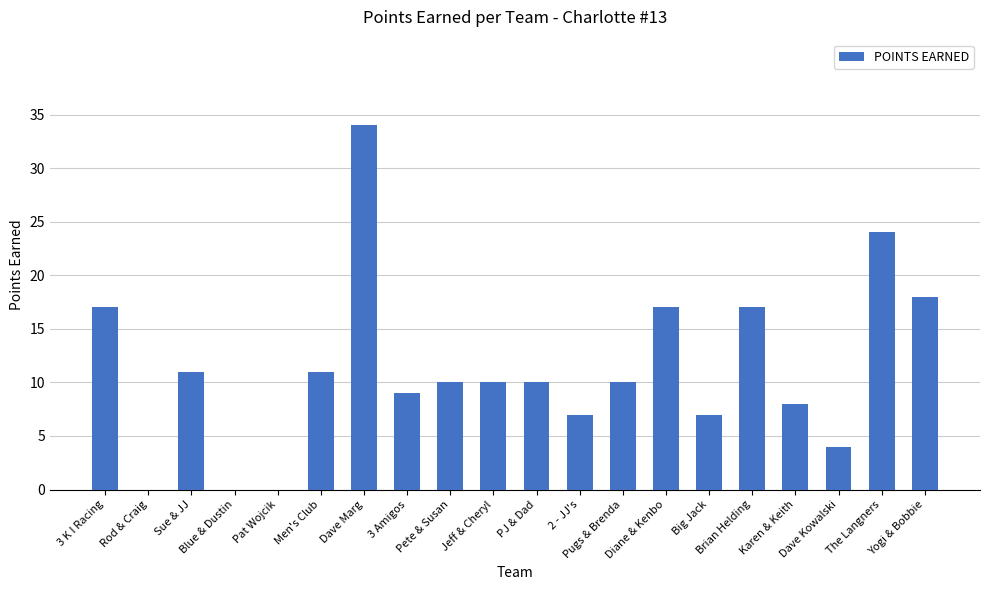

What is the difference between the values at Big Jack and 3 Amigos?

2